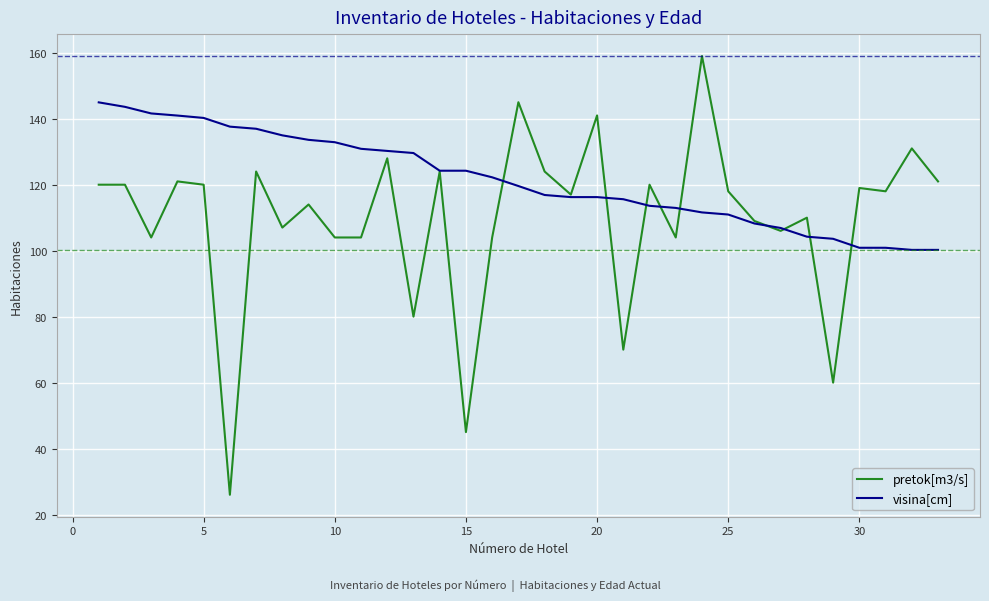

List the series in order of their overall mean, lowest first.

pretok[m3/s], visina[cm]